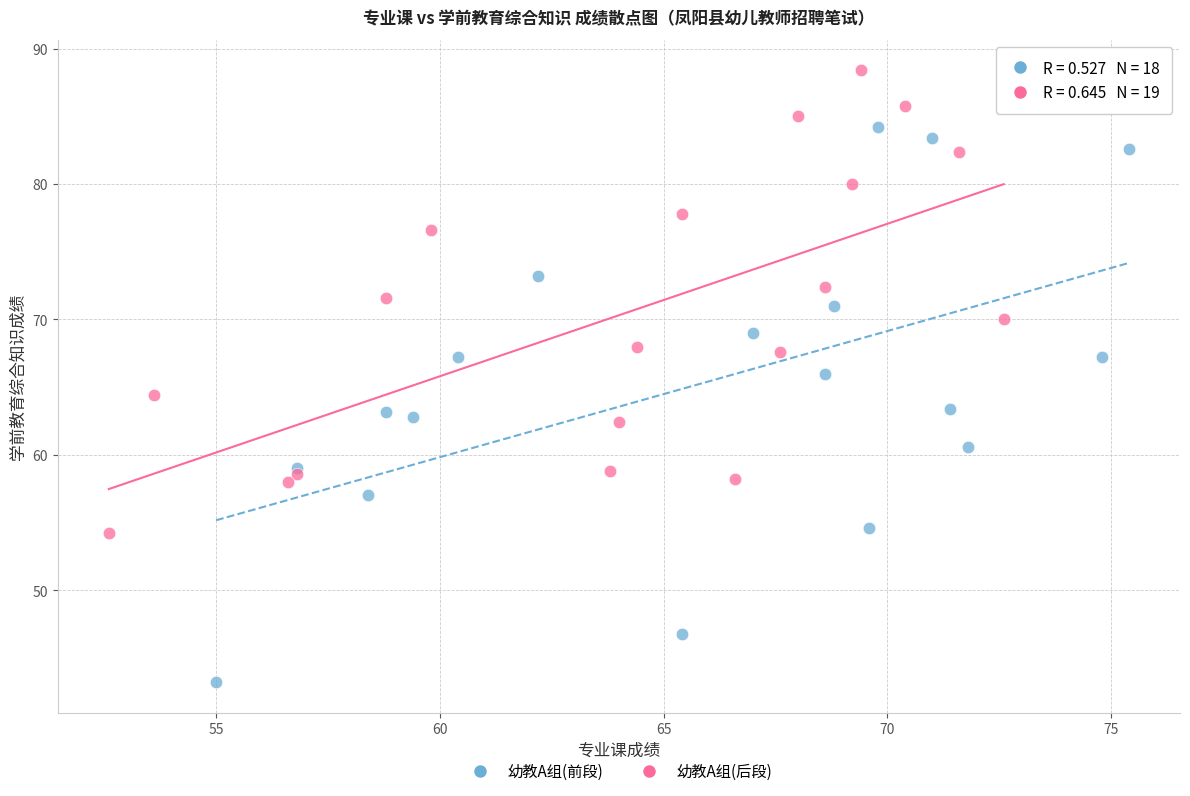

Which series has the largest Y range (max minus min)?

幼教A组(前段)